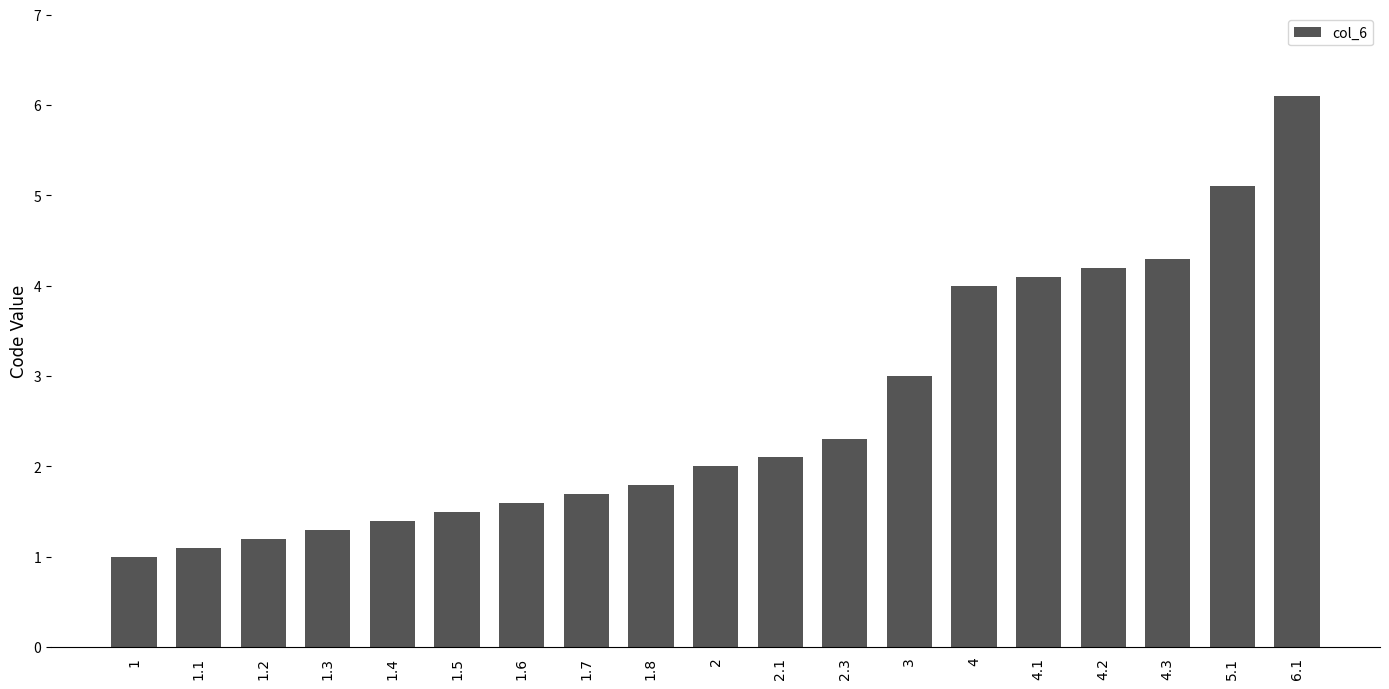

Rank the categories by value from lowest to highest.

1, 1.1, 1.2, 1.3, 1.4, 1.5, 1.6, 1.7, 1.8, 2, 2.1, 2.3, 3, 4, 4.1, 4.2, 4.3, 5.1, 6.1